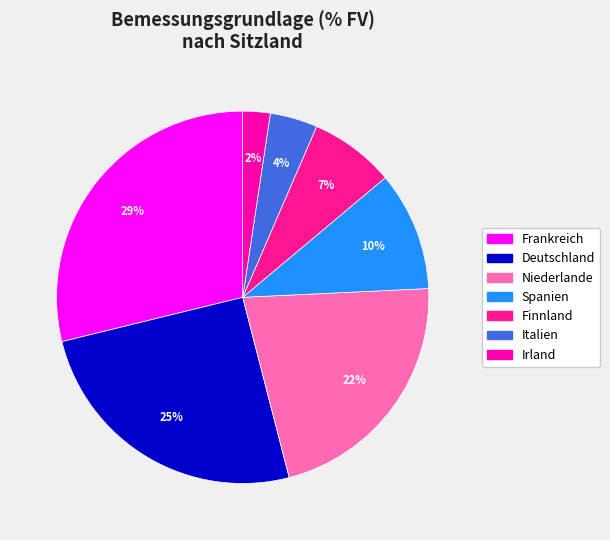

Is it true that Niederlande is 13% of the pie?

False